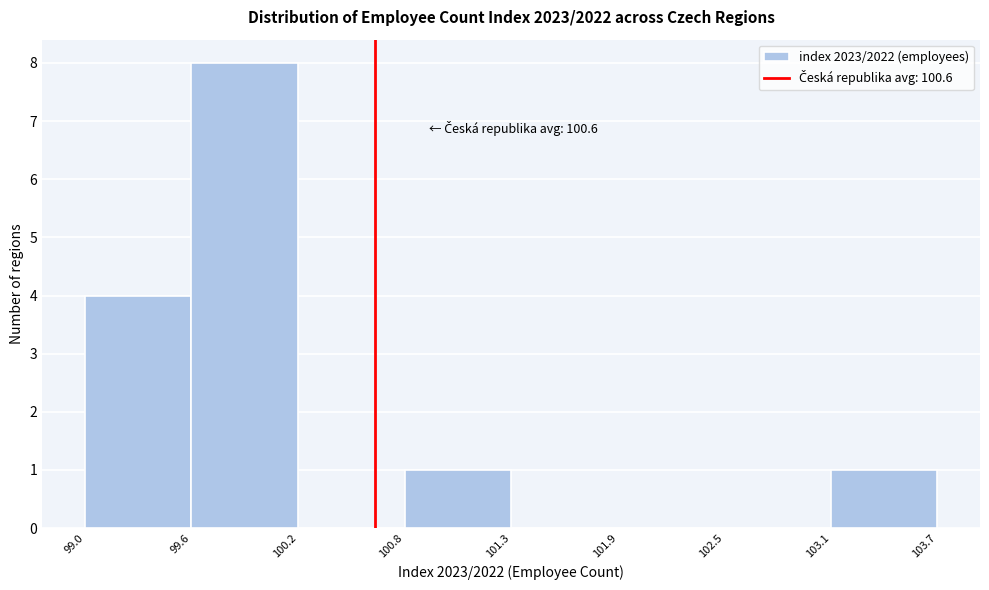

Which range on the x-axis has the tallest bar?

99.6 to 100.2